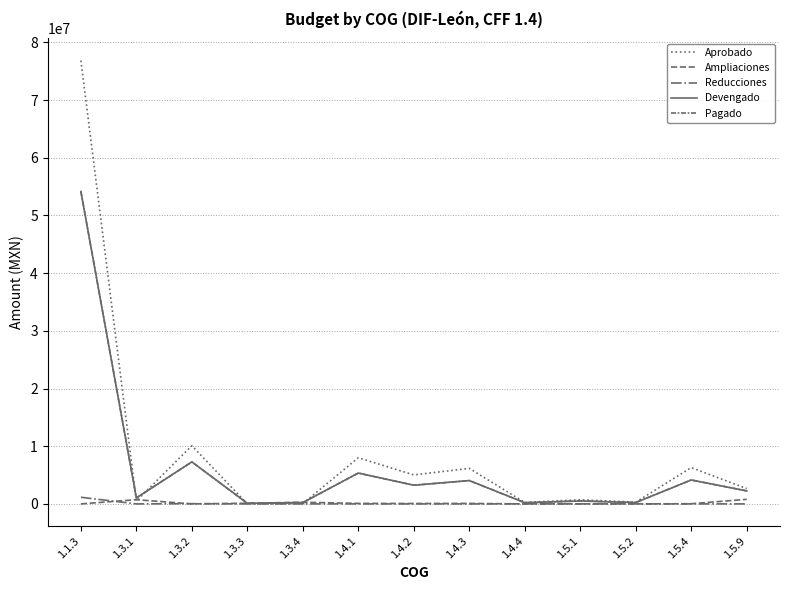

What is the difference between the maximum and minimum values in the Pagado series?

54060140.8